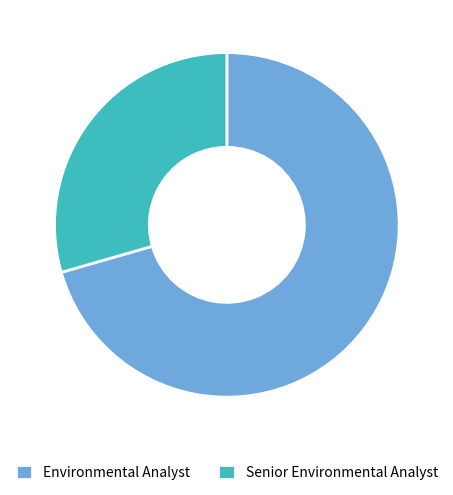

Rank the categories by value from highest to lowest.

Environmental Analyst, Senior Environmental Analyst